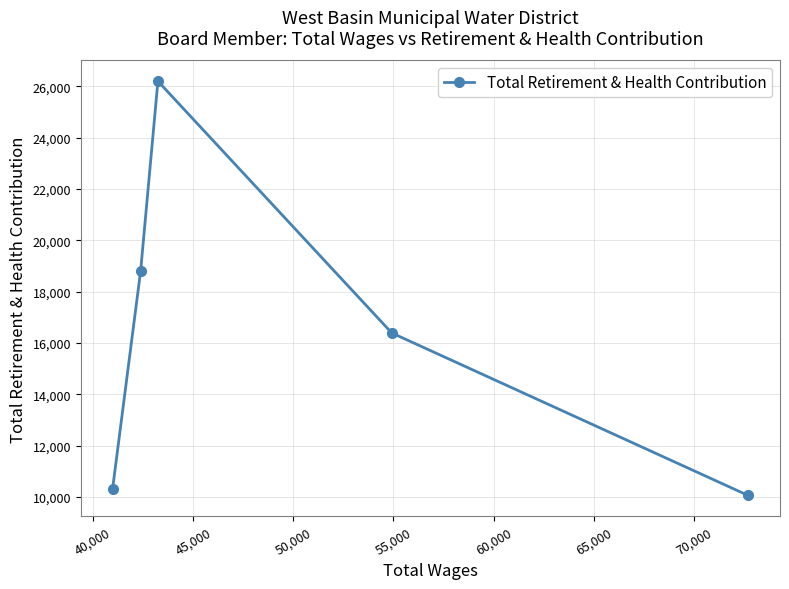

What is the minimum value shown in the chart?

10052